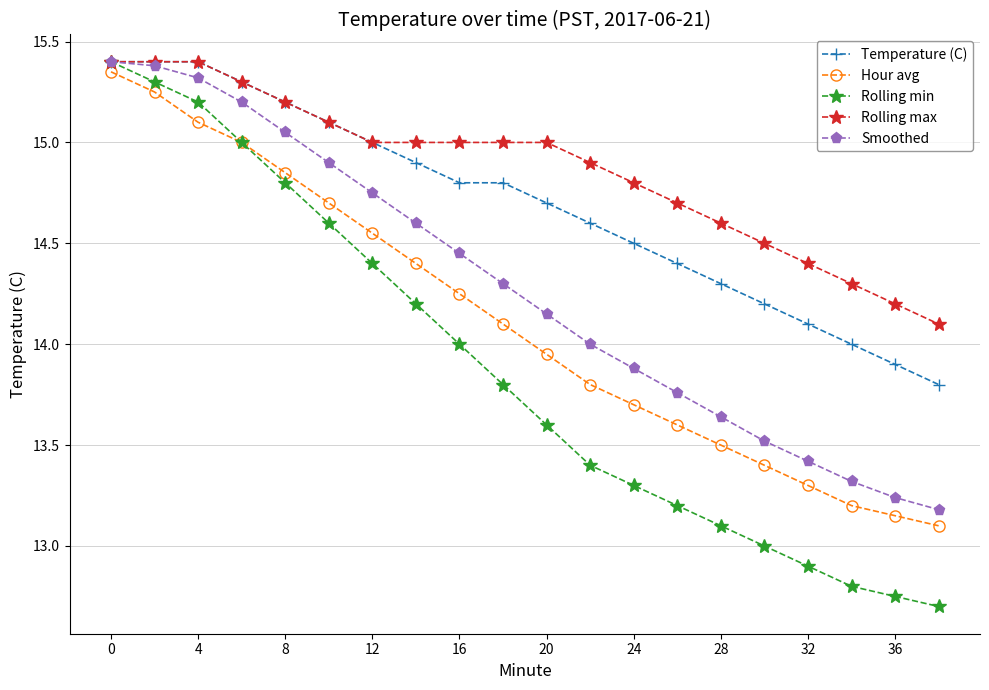

What is the minimum value shown in the chart?

12.7